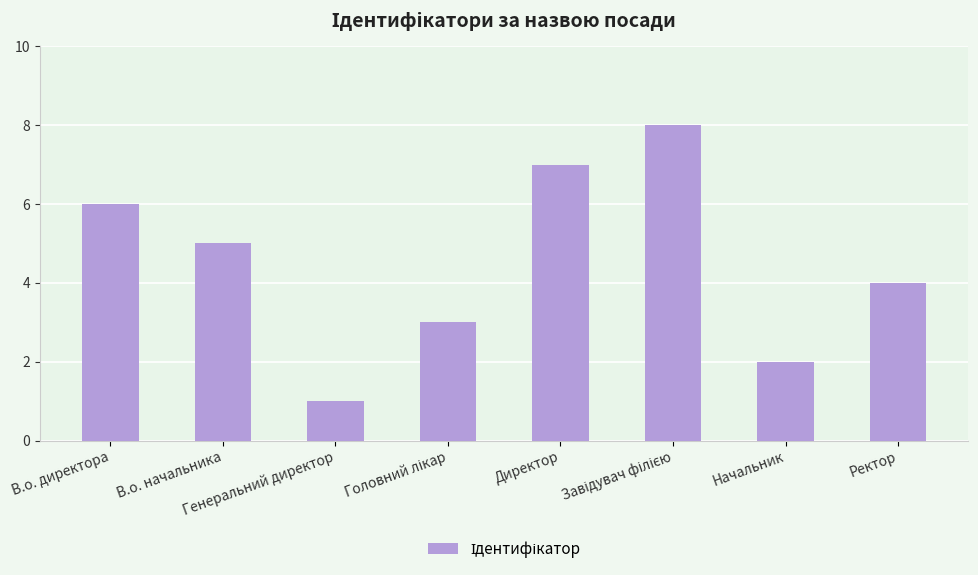

What value does the data have at В.о. начальника?

5